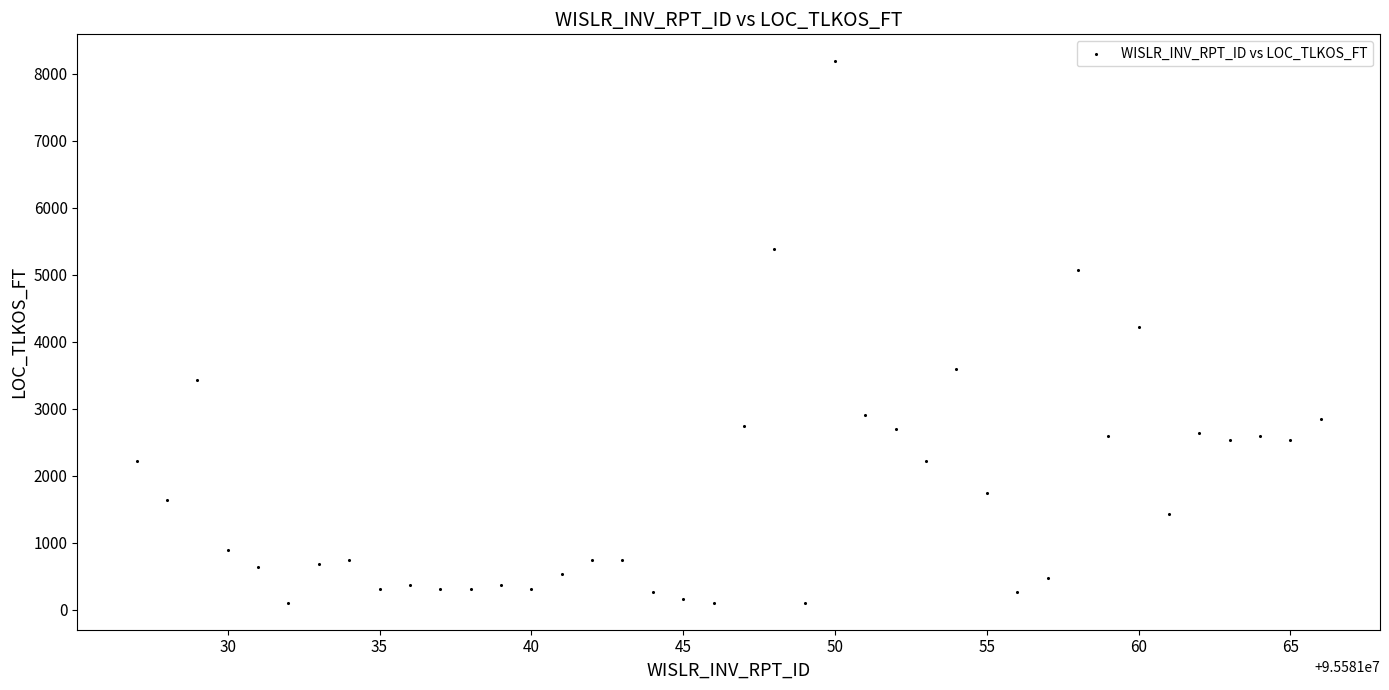

What is the range of X values (max minus min)?

39